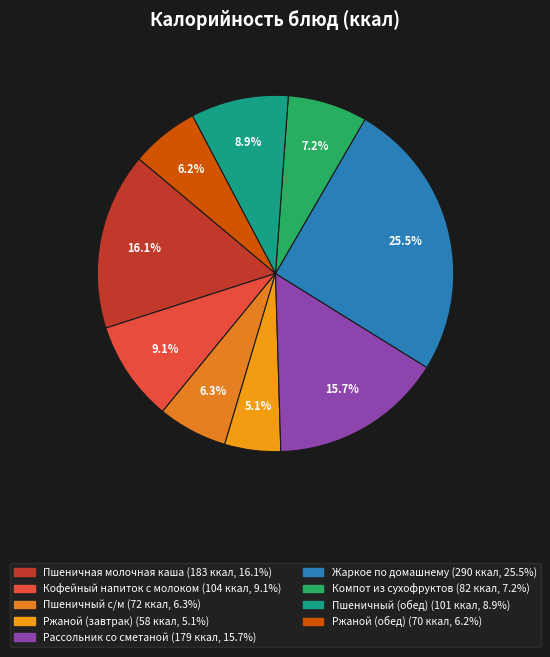

Which slice is the smallest?

Ржаной (завтрак)